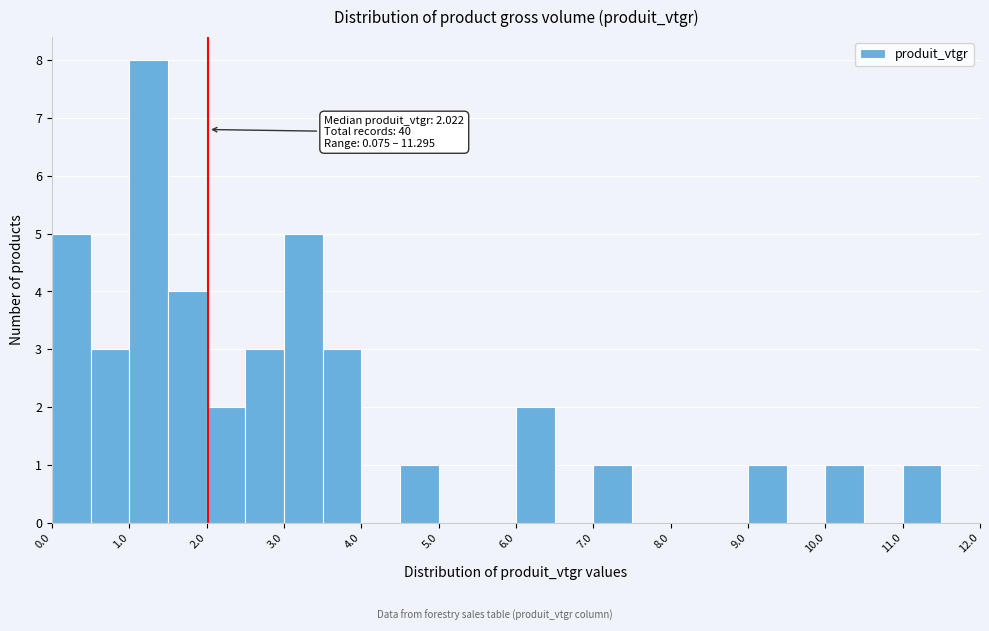

Over which range of the x-axis is the bar tallest?

1.0 to 1.5